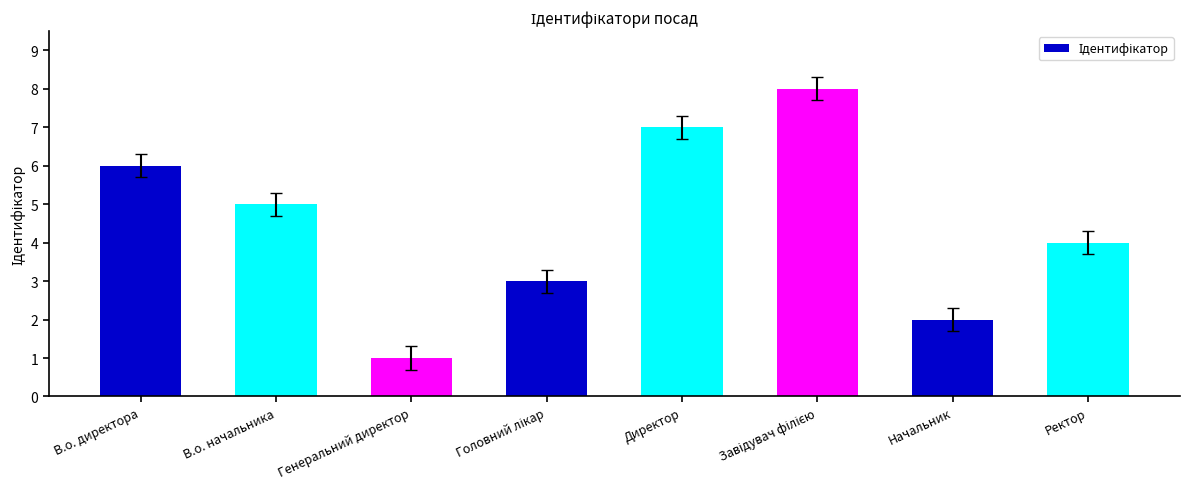

The chart shows a value of 7 at Ректор. True or false?

False